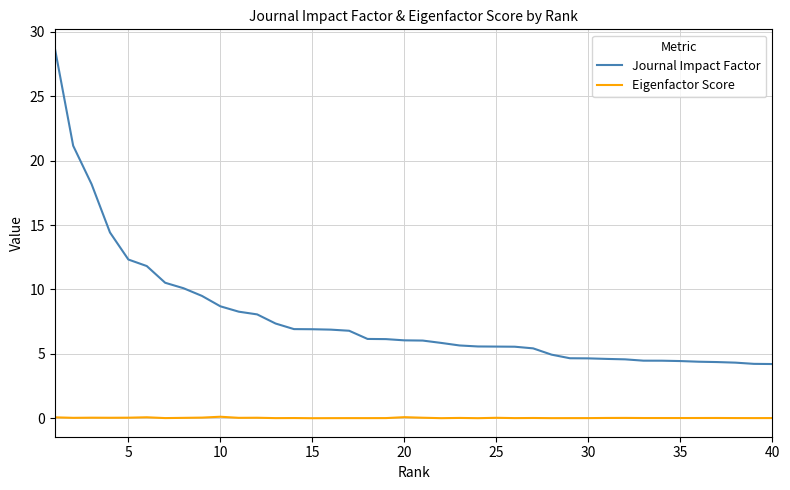

What is the difference between the maximum and minimum values in the Journal Impact Factor series?

24.5